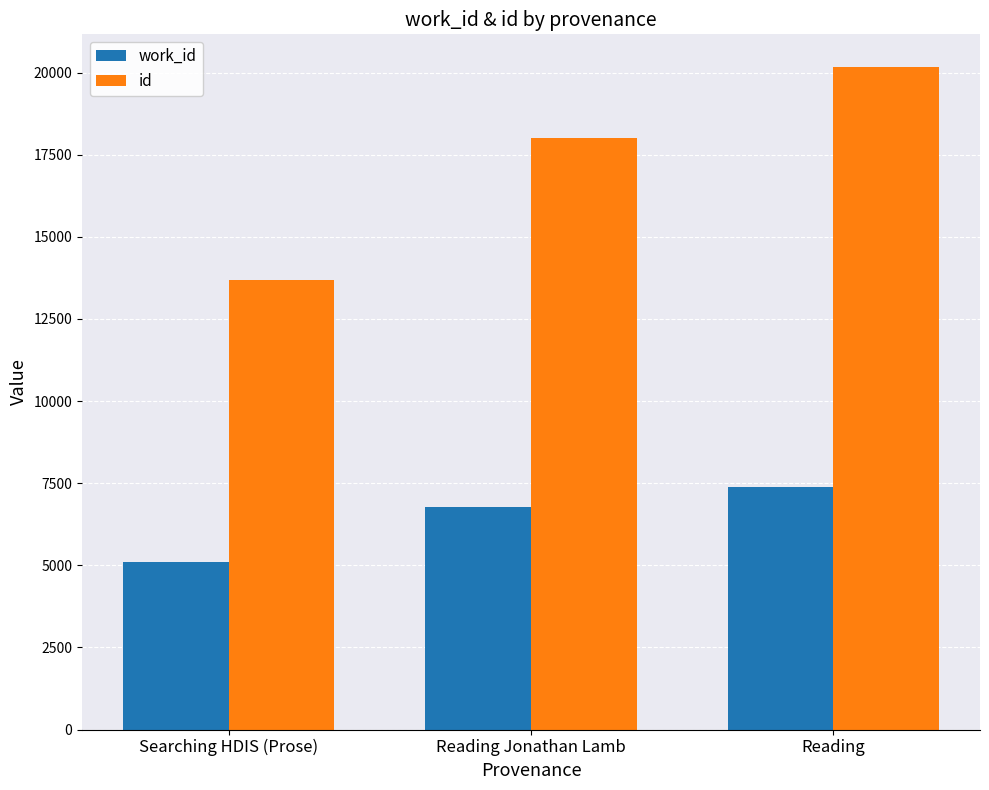

Reading right to left, transcribe all the data shown in this chart.

work_id: 7388	6761	5088
id: 20160	17998	13699